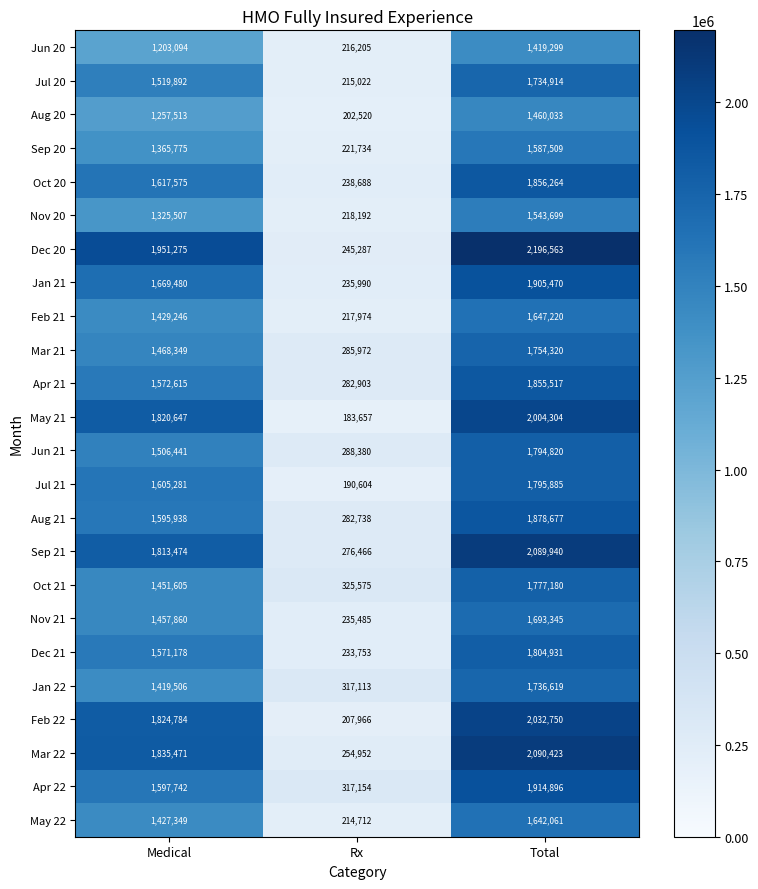

At Rx, list the series in order from largest to smallest.

Oct 21, Apr 22, Jan 22, Jun 21, Mar 21, Apr 21, Aug 21, Sep 21, Mar 22, Dec 20, Oct 20, Jan 21, Nov 21, Dec 21, Sep 20, Nov 20, Feb 21, Jun 20, Jul 20, May 22, Feb 22, Aug 20, Jul 21, May 21